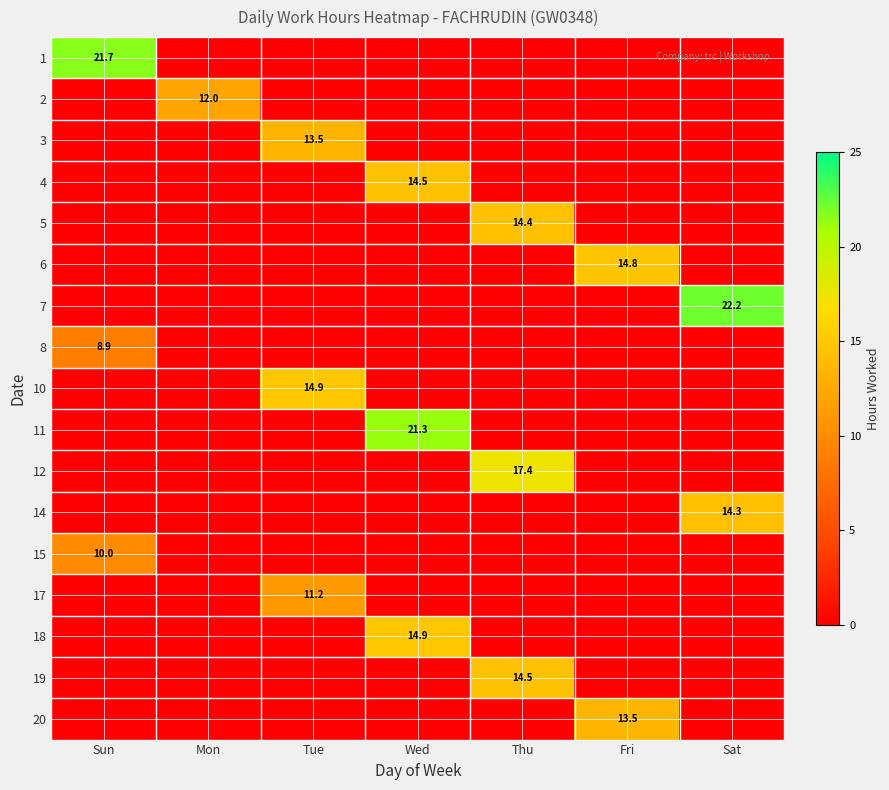

True or false: 17 has a value of 11.2 at Tue.

True